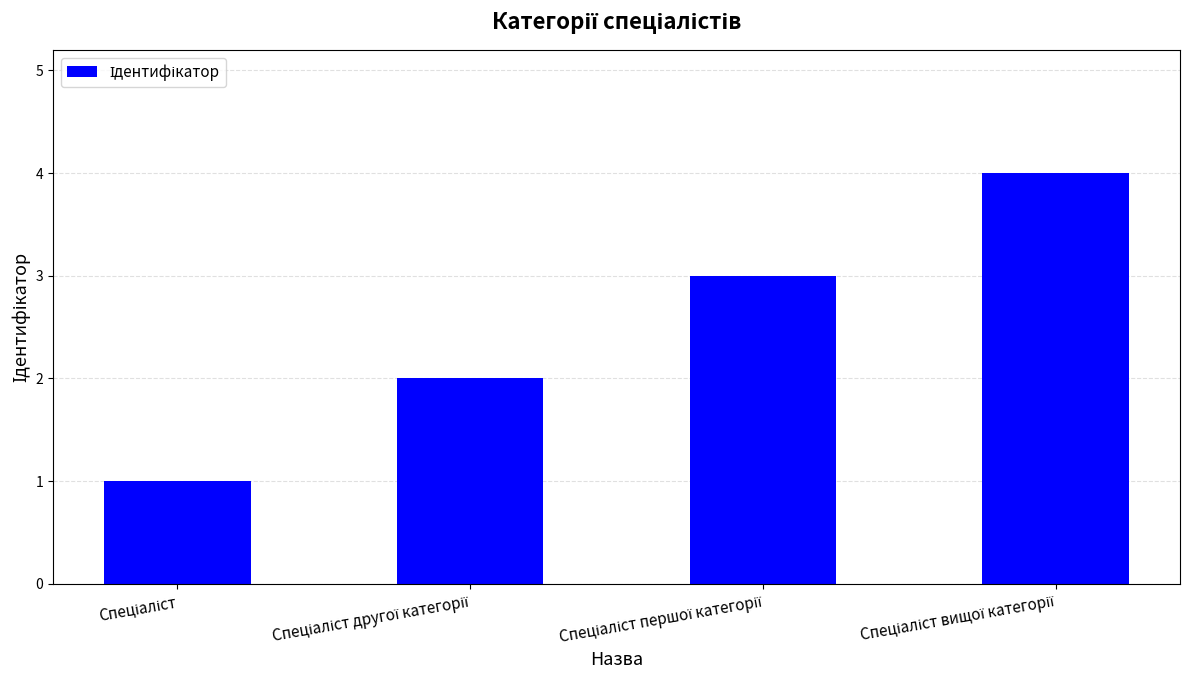

What is the value of the 3rd bar from the left?

3